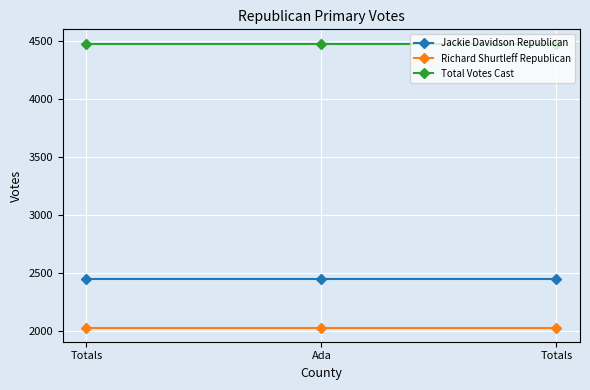

What are all the series names shown in the legend?

Jackie Davidson Republican, Richard Shurtleff Republican, Total Votes Cast